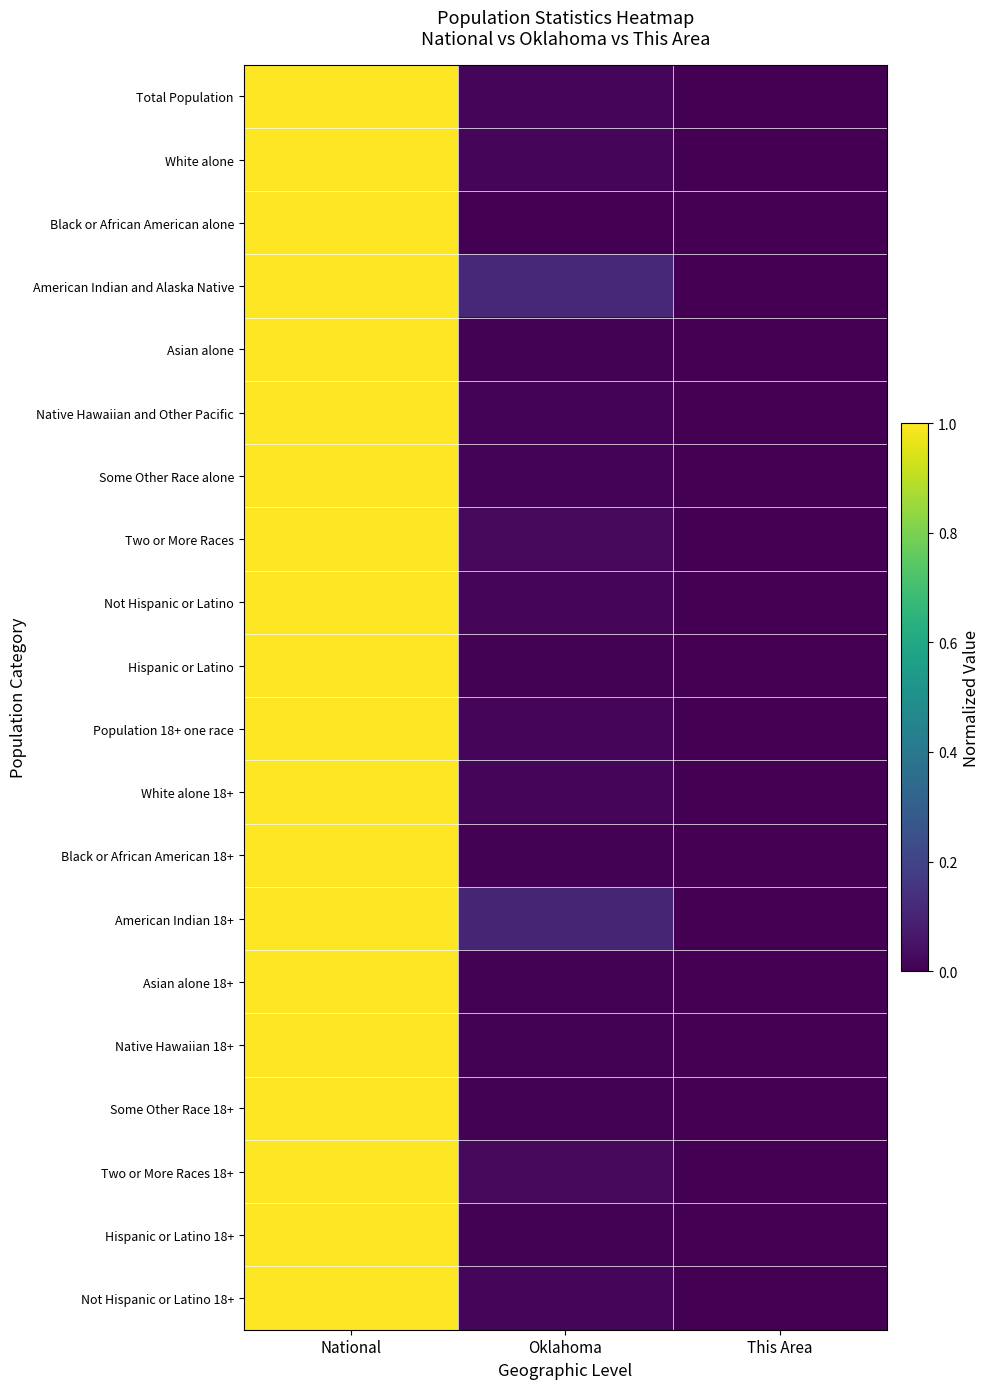

Reading left to right, what are all the values shown in this chart?

Total Population: National=1.0	Oklahoma=0.0	This Area=0.0
White alone: National=1.0	Oklahoma=0.0	This Area=0.0
Black or African American alone: National=1.0	Oklahoma=0.0	This Area=0.0
American Indian and Alaska Native: National=1.0	Oklahoma=0.1	This Area=0.0
Asian alone: National=1.0	Oklahoma=0.0	This Area=0.0
Native Hawaiian and Other Pacific: National=1.0	Oklahoma=0.0	This Area=0.0
Some Other Race alone: National=1.0	Oklahoma=0.0	This Area=0.0
Two or More Races: National=1.0	Oklahoma=0.0	This Area=0.0
Not Hispanic or Latino: National=1.0	Oklahoma=0.0	This Area=0.0
Hispanic or Latino: National=1.0	Oklahoma=0.0	This Area=0.0
Population 18+ one race: National=1.0	Oklahoma=0.0	This Area=0.0
White alone 18+: National=1.0	Oklahoma=0.0	This Area=0.0
Black or African American 18+: National=1.0	Oklahoma=0.0	This Area=0.0
American Indian 18+: National=1.0	Oklahoma=0.1	This Area=0.0
Asian alone 18+: National=1.0	Oklahoma=0.0	This Area=0.0
Native Hawaiian 18+: National=1.0	Oklahoma=0.0	This Area=0.0
Some Other Race 18+: National=1.0	Oklahoma=0.0	This Area=0.0
Two or More Races 18+: National=1.0	Oklahoma=0.0	This Area=0.0
Hispanic or Latino 18+: National=1.0	Oklahoma=0.0	This Area=0.0
Not Hispanic or Latino 18+: National=1.0	Oklahoma=0.0	This Area=0.0